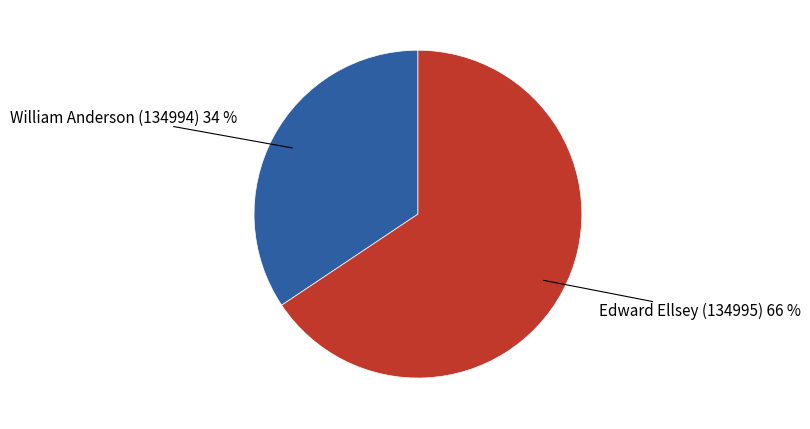

Is there a majority slice in this chart?

Yes